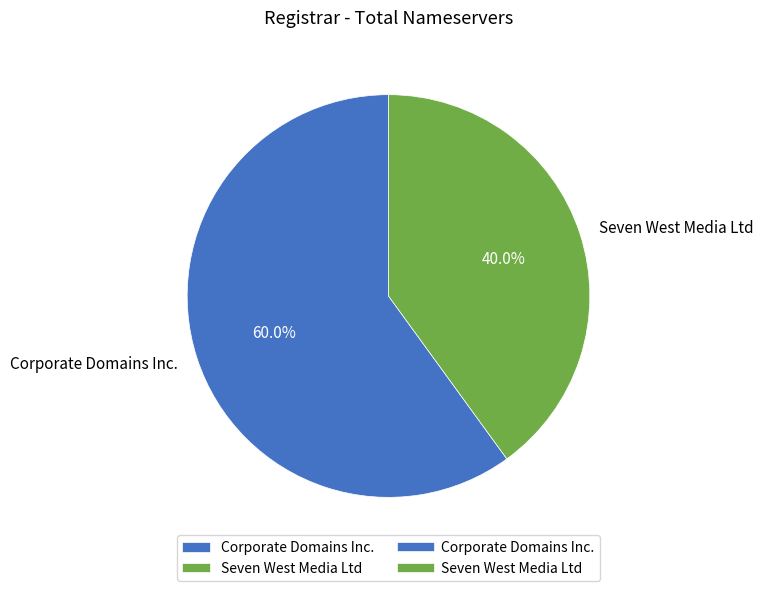

How many segments does this pie chart have?

2